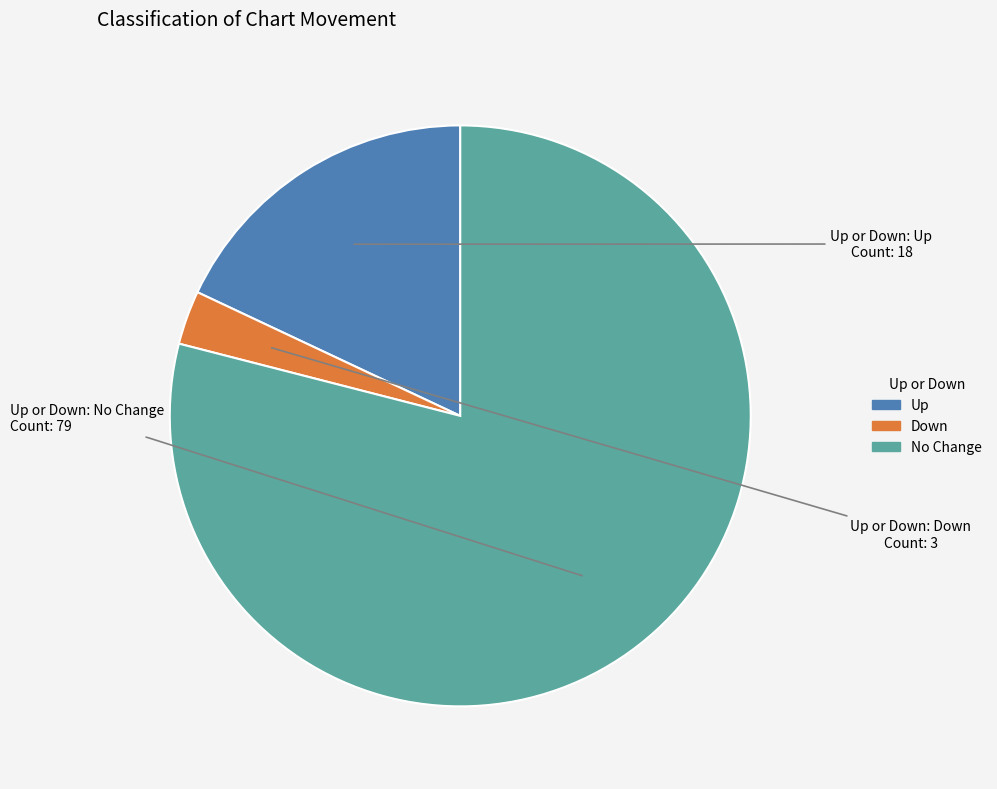

Is there any slice that represents more than half of the pie?

Yes